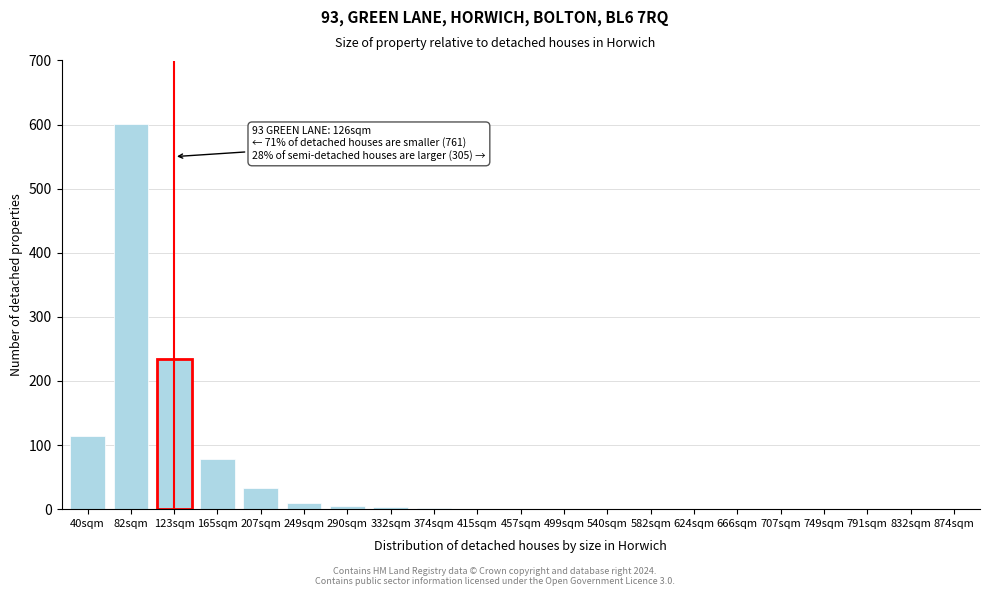

Where is the data nearest to the value 300?

123sqm